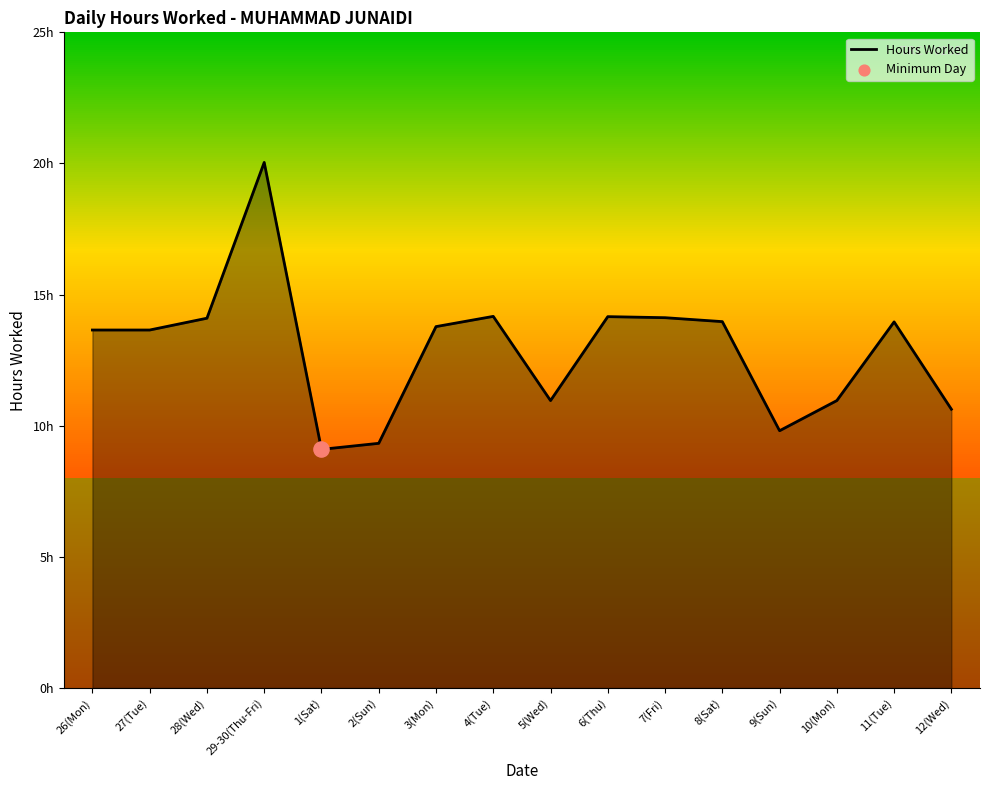

Does the chart have visible grid lines?

No